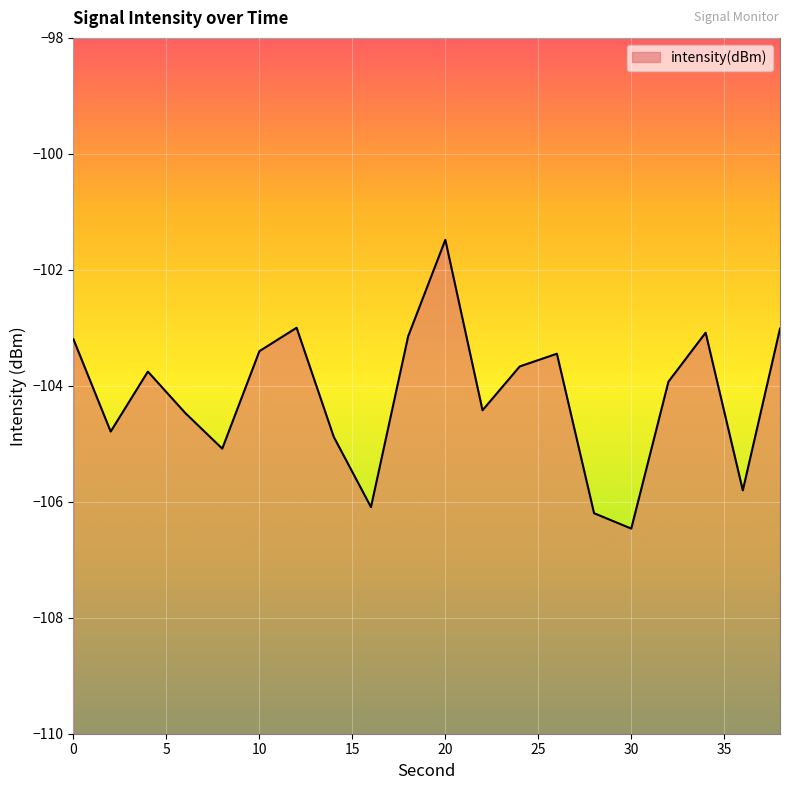

What value does the data have at 32?

-103.9